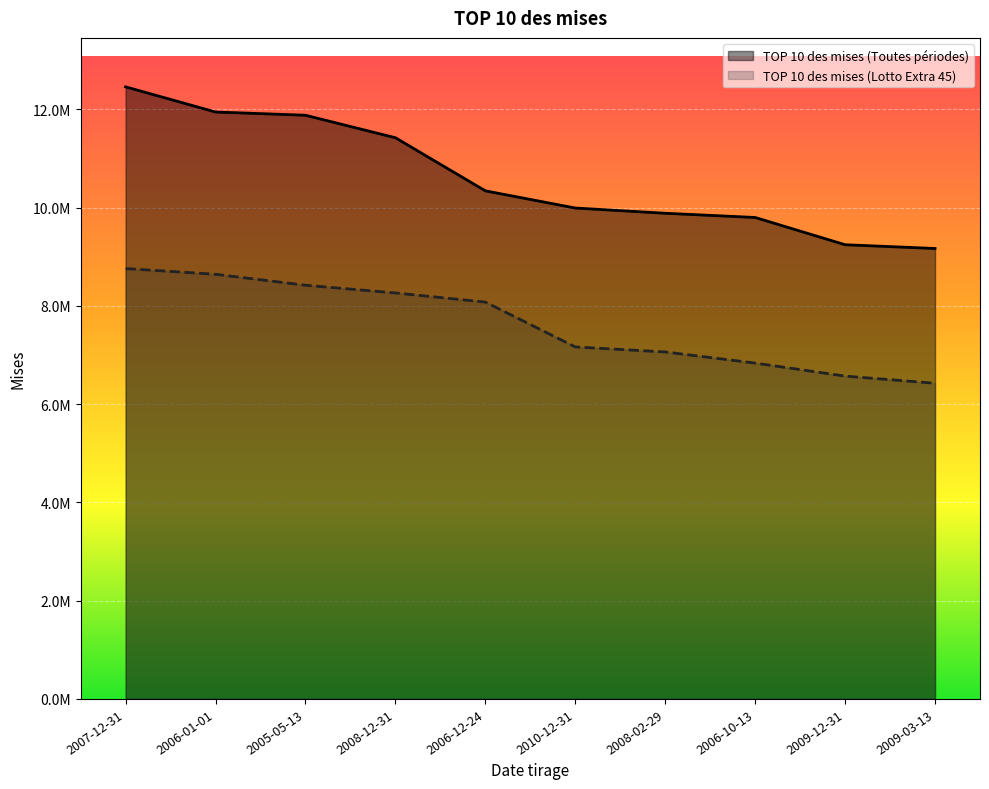

List the series in order of their overall mean, lowest first.

TOP 10 des mises (Lotto Extra 45), TOP 10 des mises (Toutes périodes)